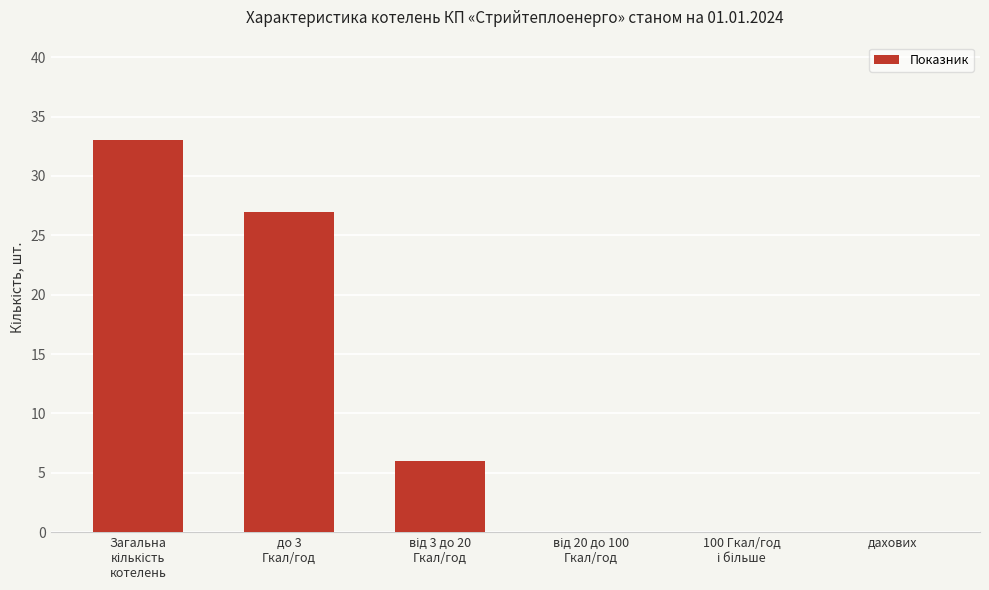

What is the sum of all values?

66